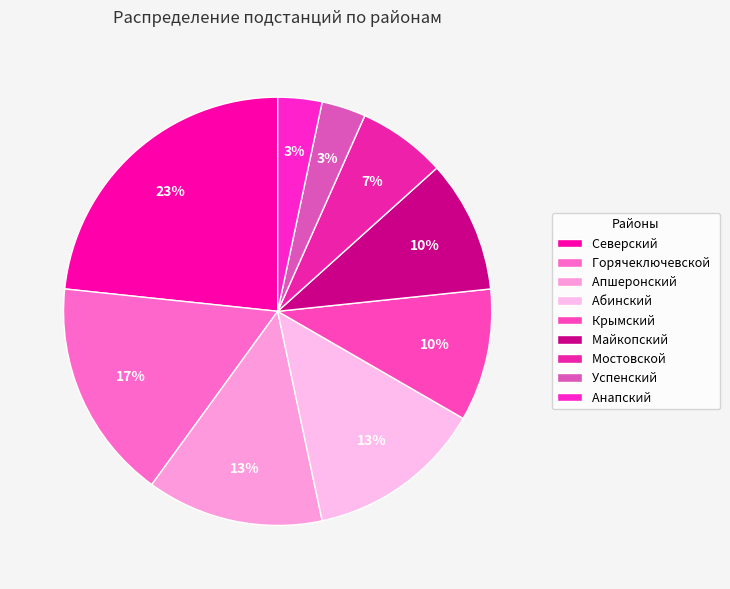

Does any single category account for the majority?

No